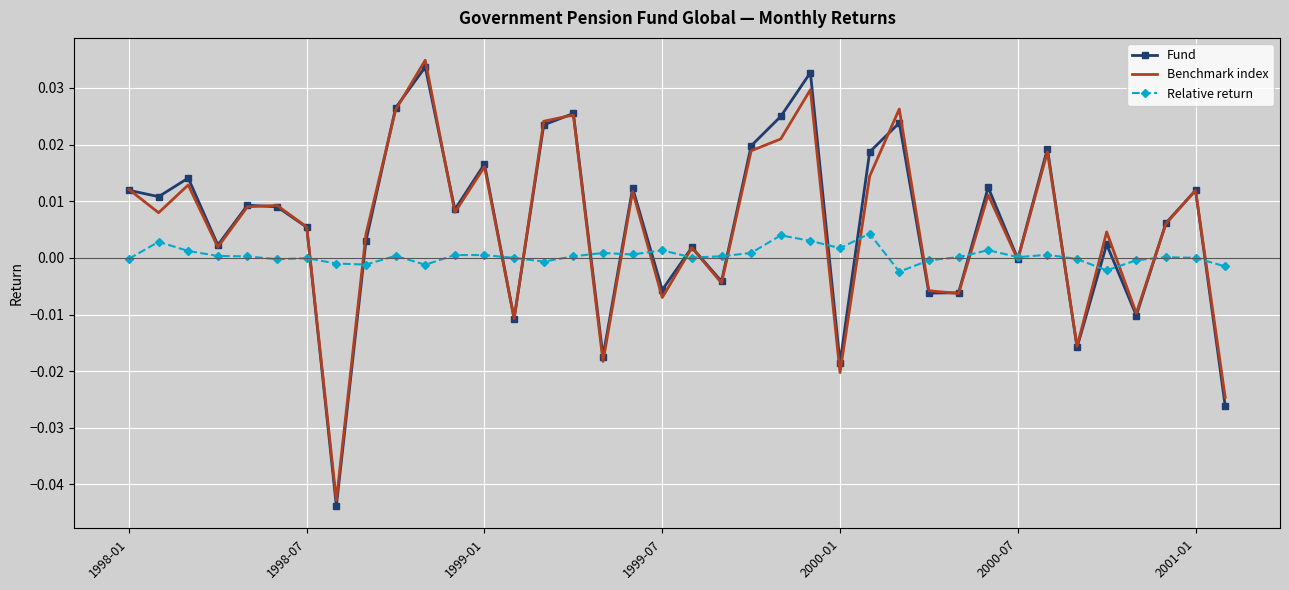

At which label does Fund reach its peak?

10